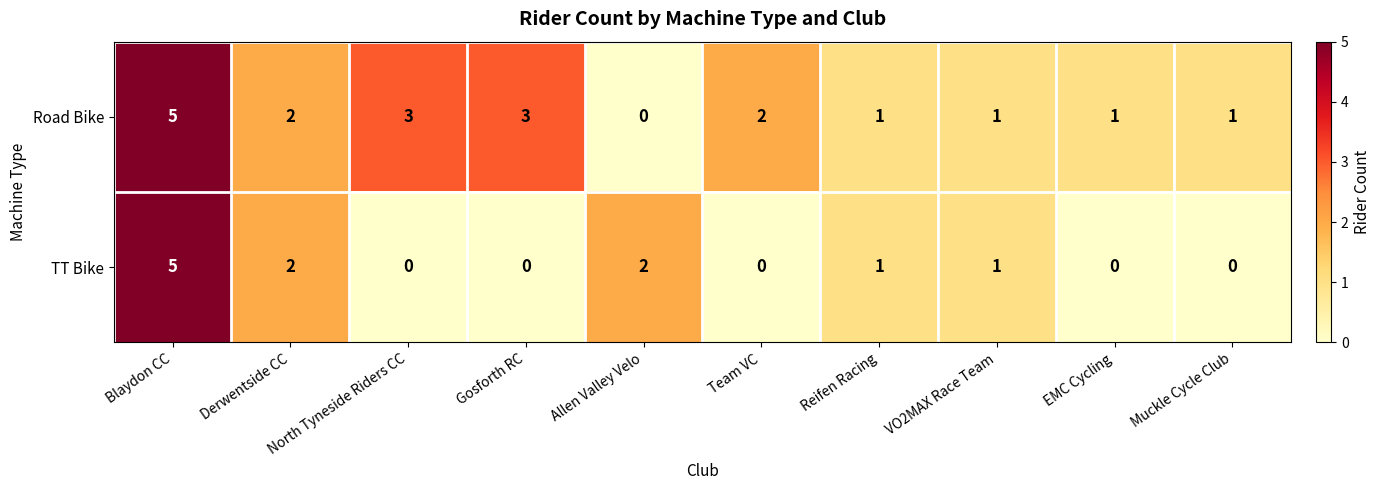

Which category has the highest value in the Road Bike series?

Blaydon CC